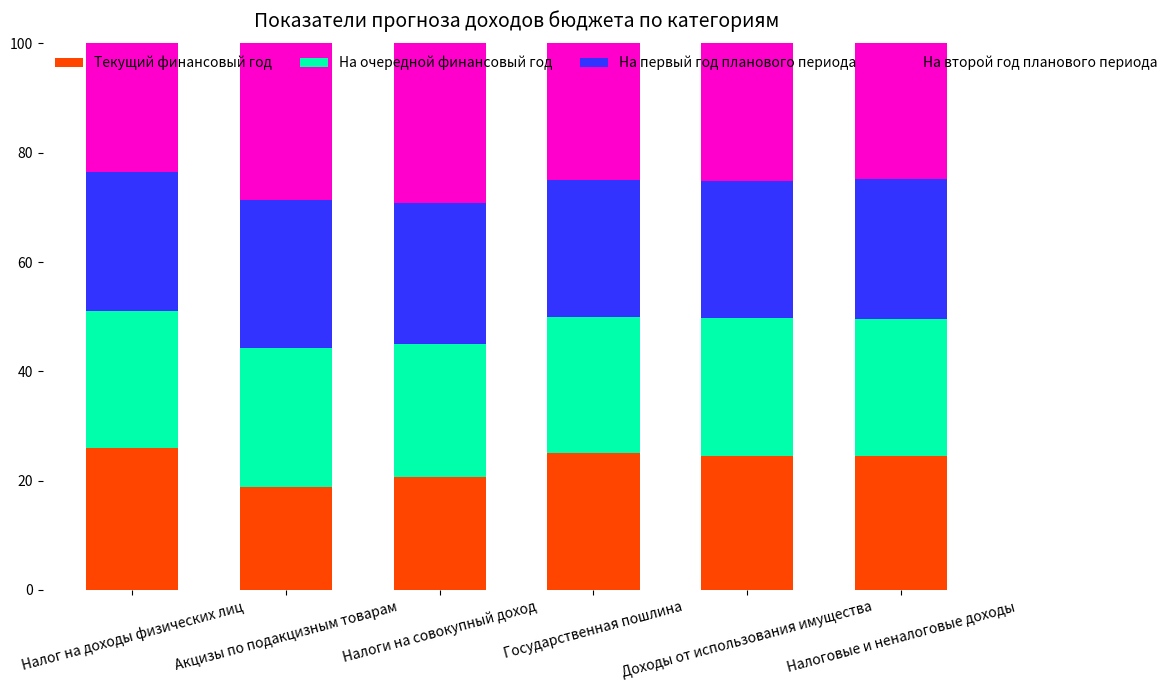

What is the maximum value for Текущий финансовый год?

26.0